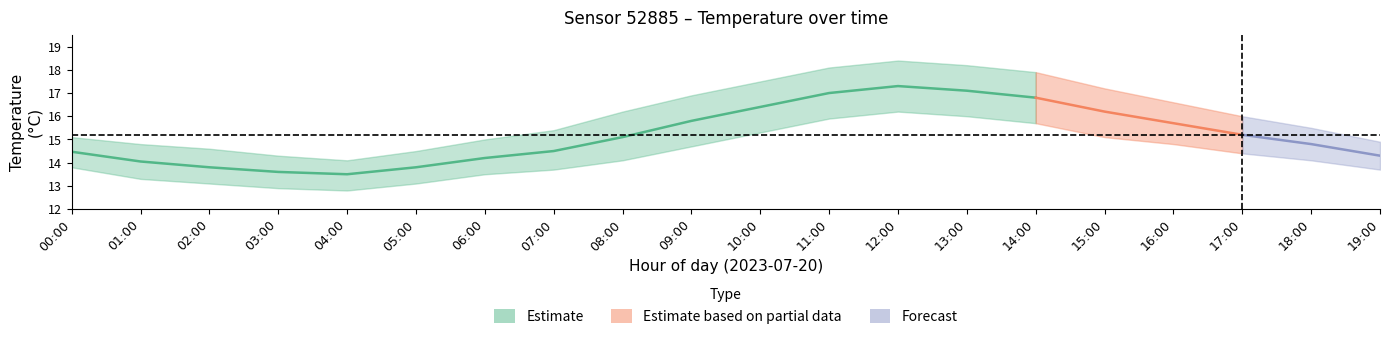

What is the difference between the second highest and minimum values in the temp_center series?

3.6